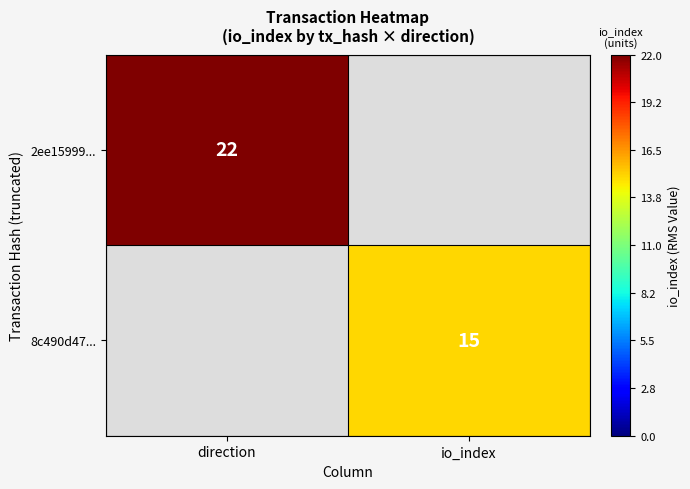

Is it true that 2ee15999... equals 11 at direction?

False